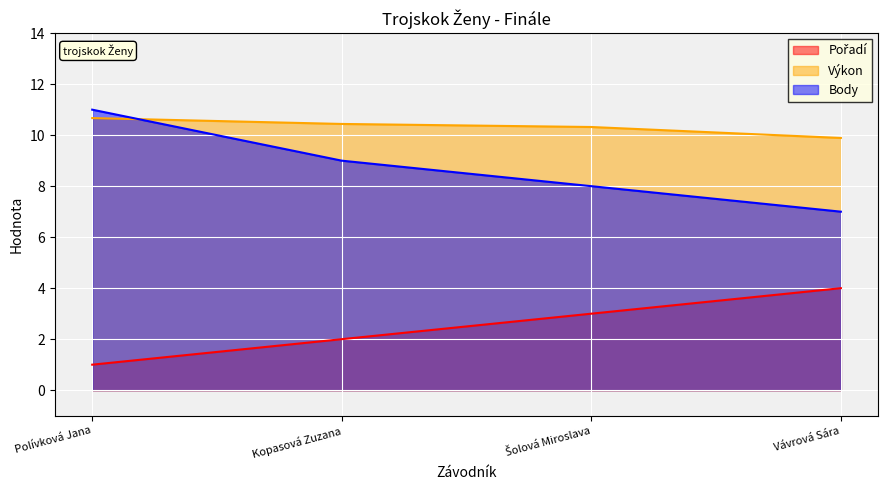

What is the highest value of the Pořadí series?

4.0